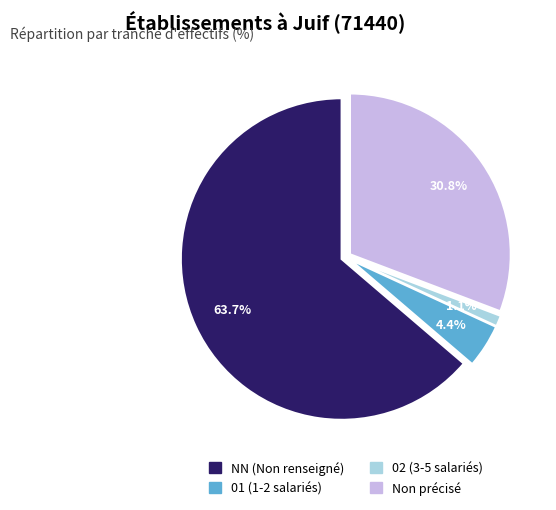

Is there any slice that represents more than half of the pie?

Yes